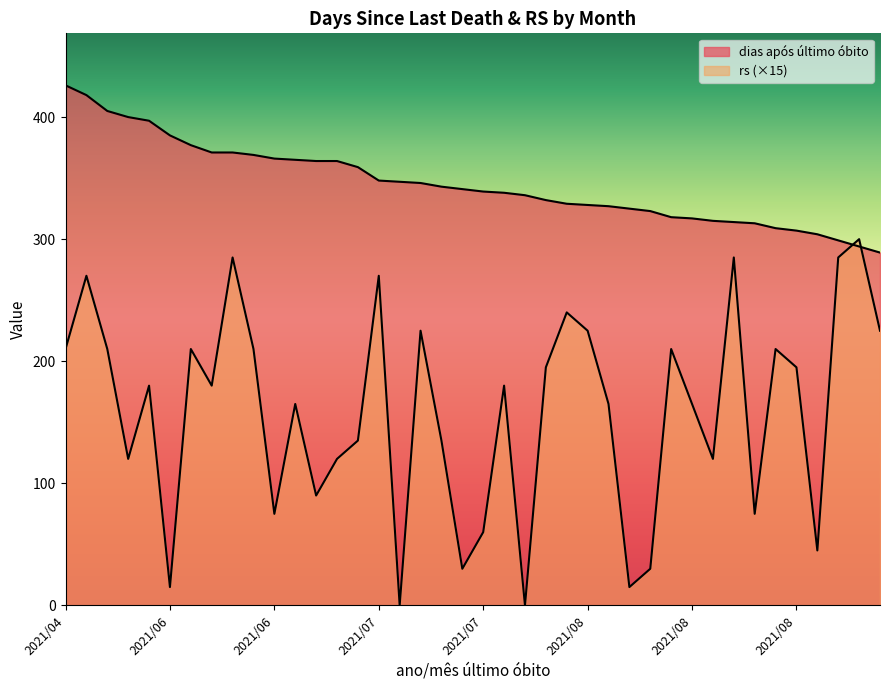

Rank the categories by dias após último óbito value from highest to lowest.

2021/04, 2021/05, 2021/05, 2021/05, 2021/05, 2021/06, 2021/06, 2021/06, 2021/06, 2021/06, 2021/06, 2021/06, 2021/06, 2021/06, 2021/07, 2021/07, 2021/07, 2021/07, 2021/07, 2021/07, 2021/07, 2021/07, 2021/07, 2021/08, 2021/08, 2021/08, 2021/08, 2021/08, 2021/08, 2021/08, 2021/08, 2021/08, 2021/08, 2021/08, 2021/08, 2021/08, 2021/08, 2021/09, 2021/09, 2021/09